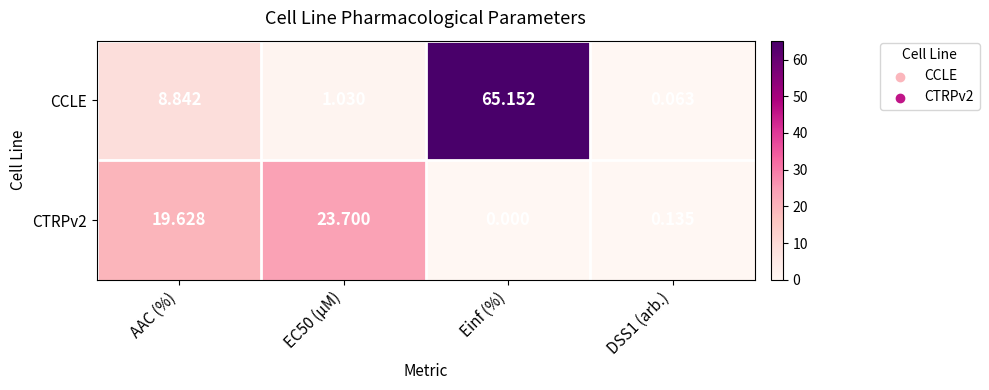

Where is CCLE nearest to the value 32?

AAC (%)